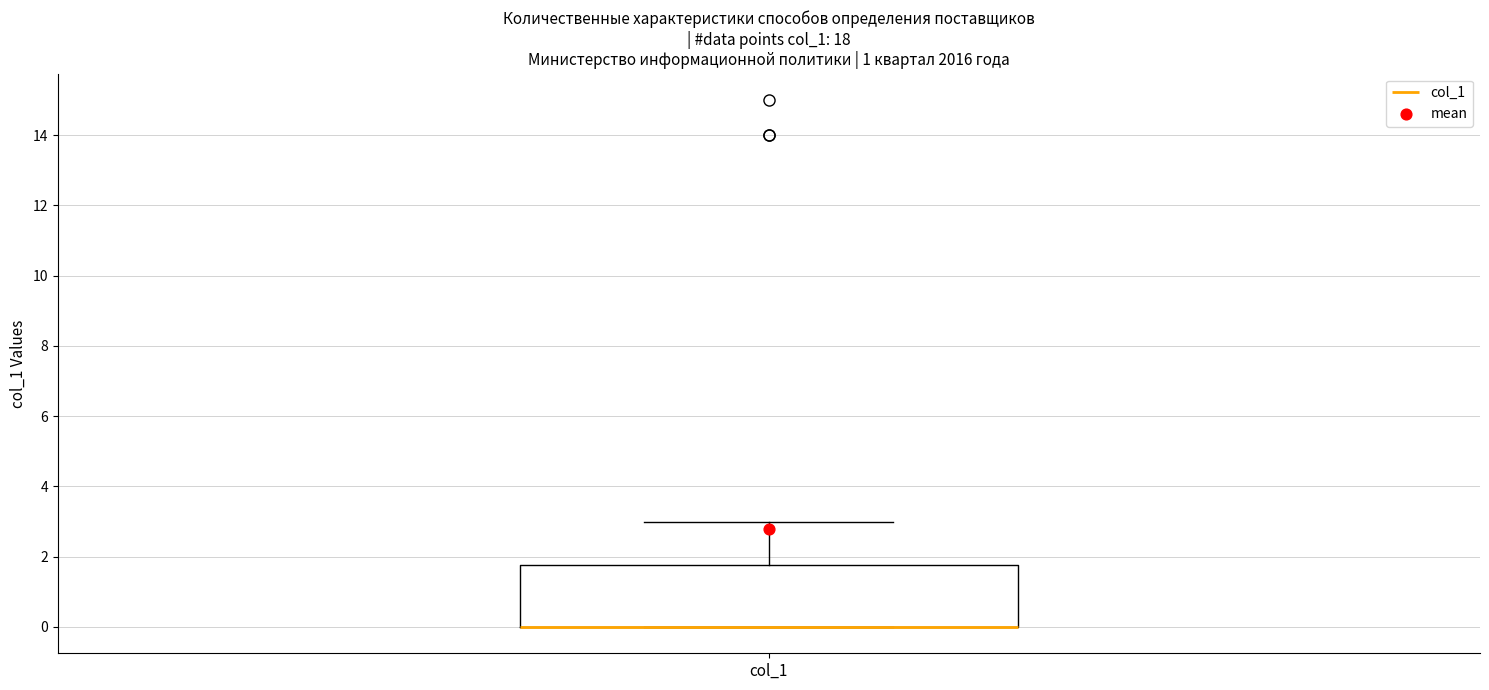

Transcribe this box plot: give where the median line is, the range the box spans, and where the two whiskers end, as read against the y-axis. The values are not printed on the chart, so give them approximately, as read against the axis.

median 0.0 (drawn on the box's lower edge), box 0.0 to 1.8, whiskers 0.0 to 3.0